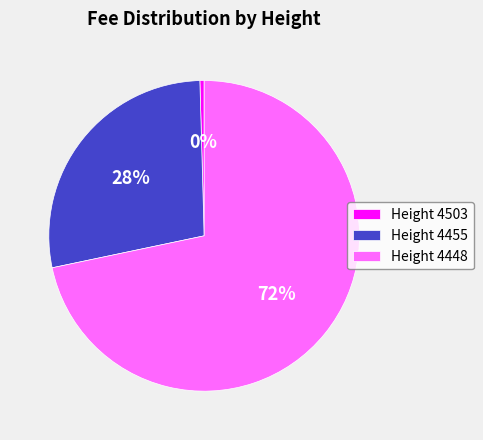

To the nearest percent, what percentage of the pie is Height 4448?

72%